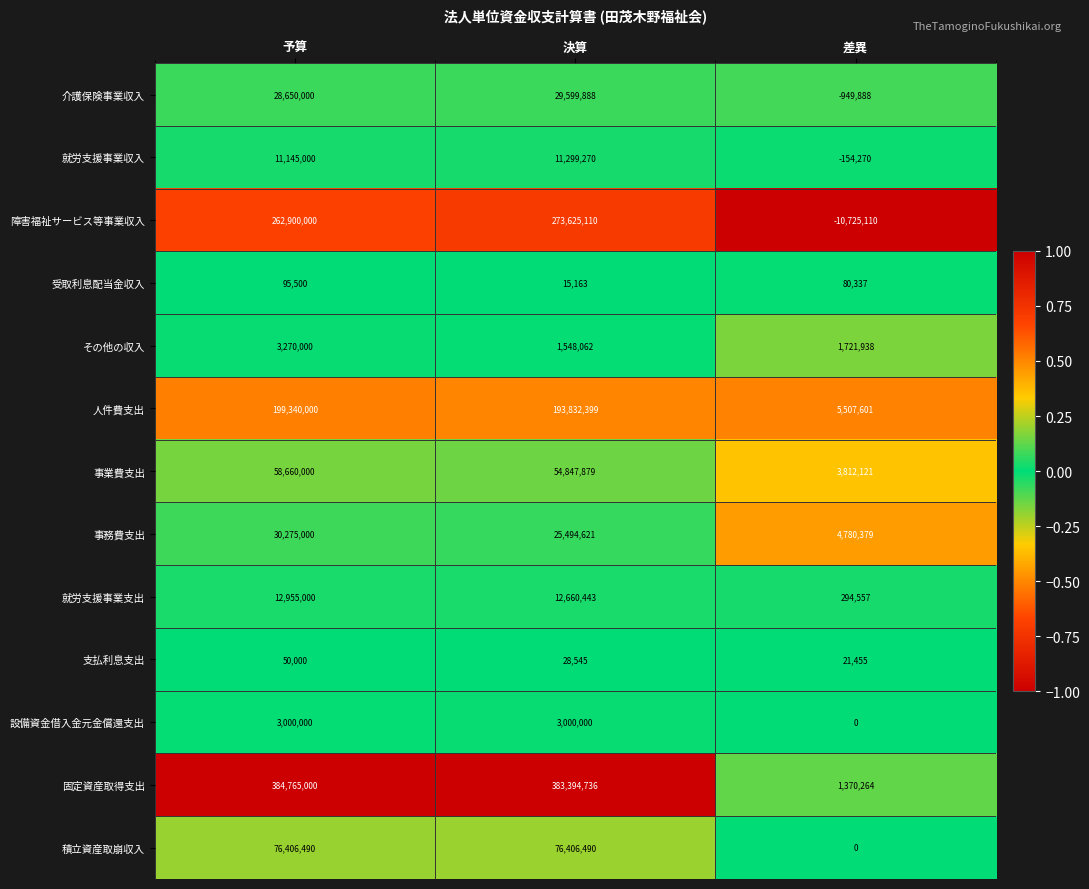

What is the spread (max minus min) of values at 予算?

384715000